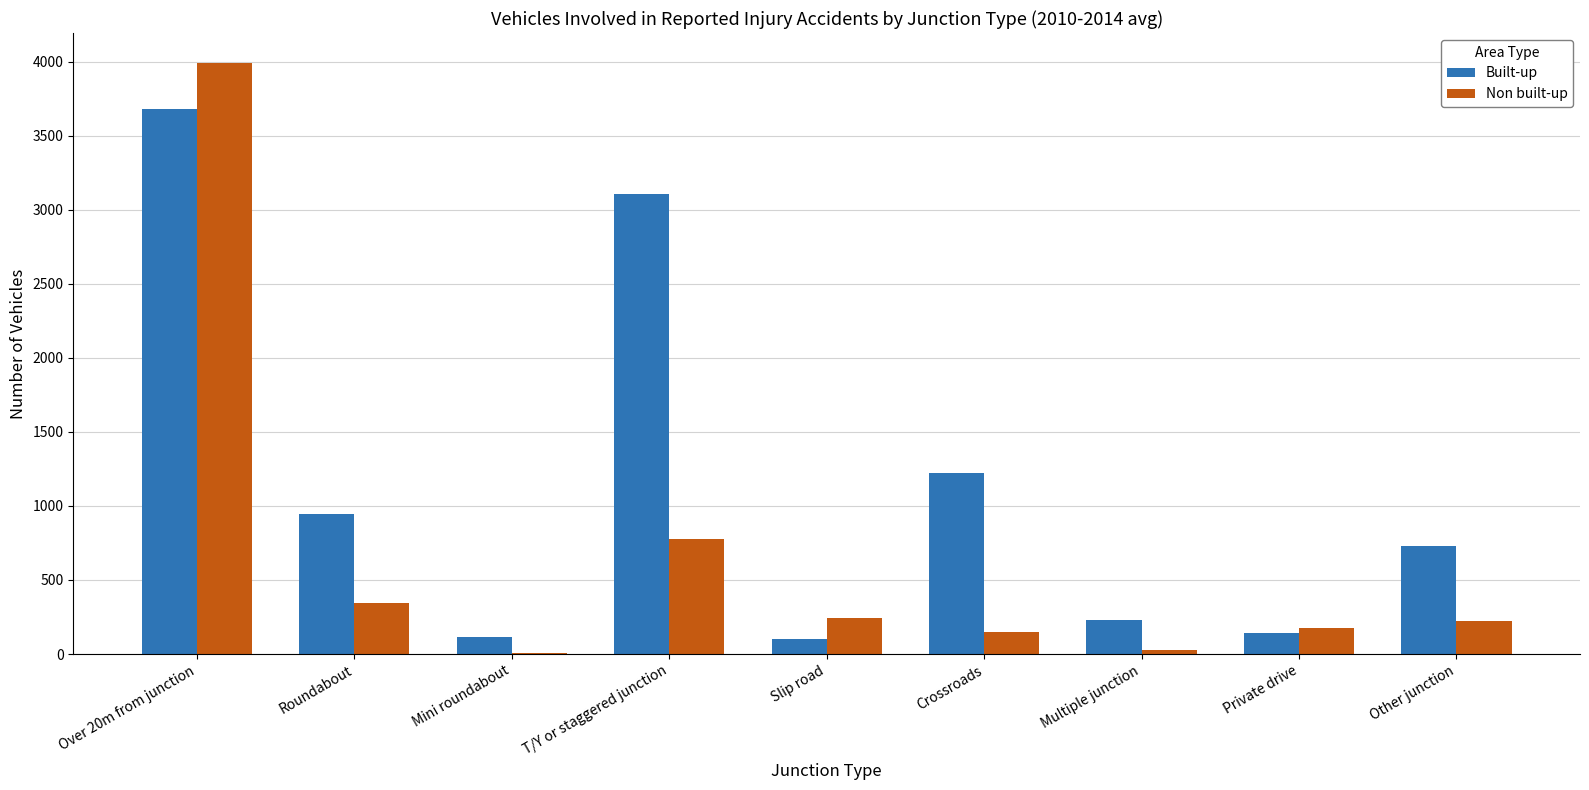

Read the Non built-up value at Crossroads.

149